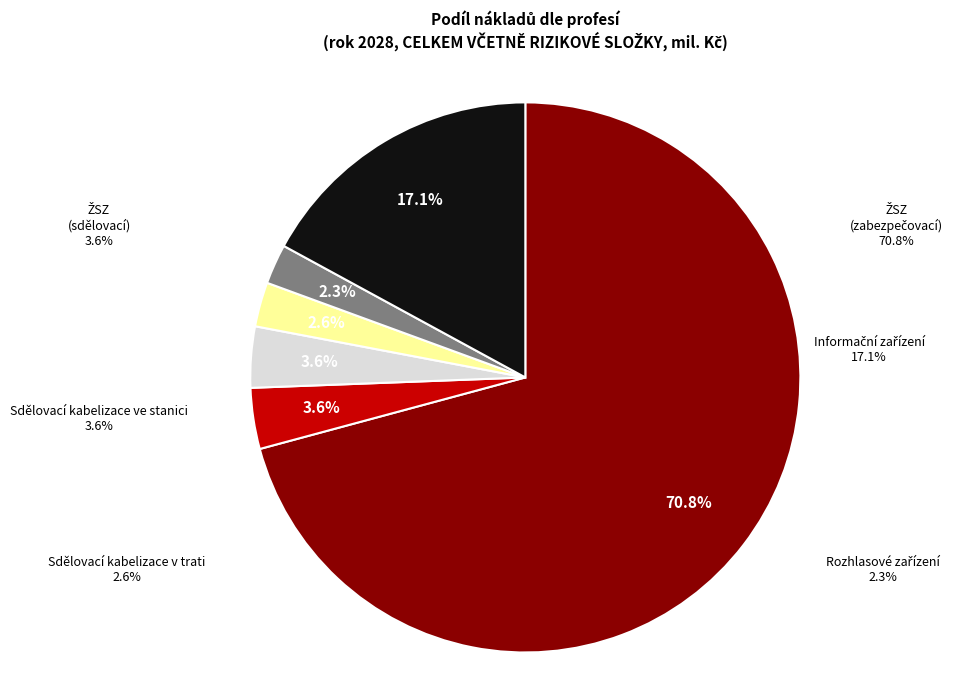

How much of the chart is everything except Sdělovací kabelizace v trati?

97.4%